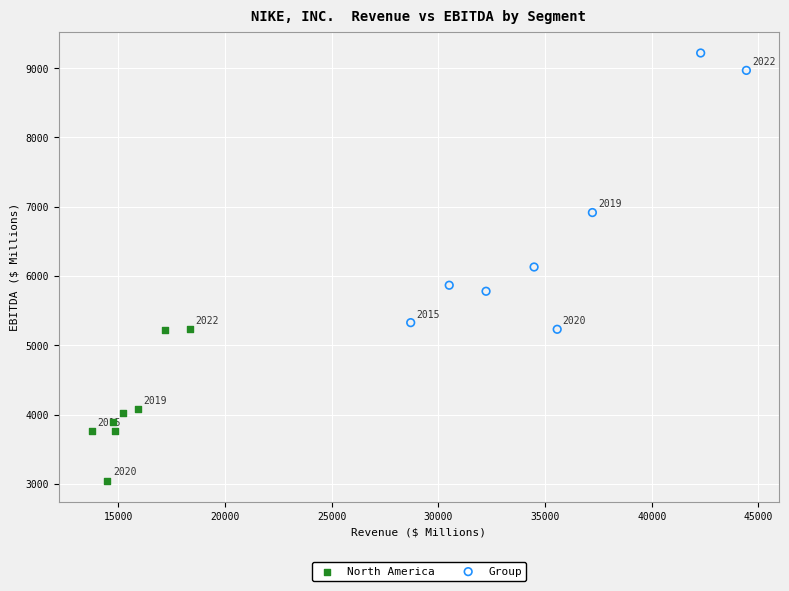

Which series contains the highest Y value?

Group